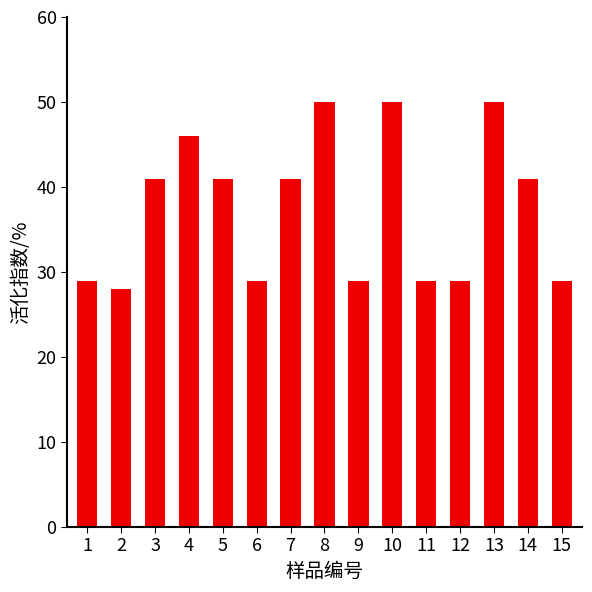

What is the value of the 2nd bar from the left?

28